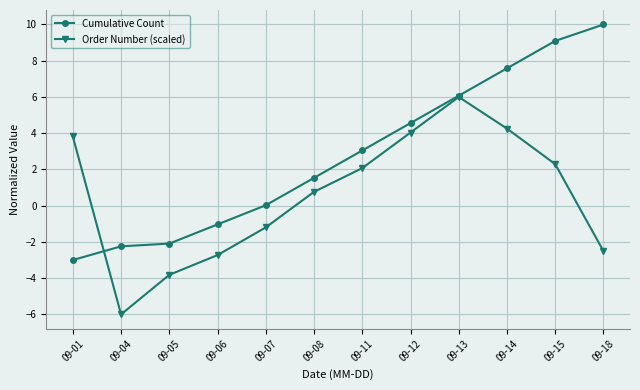

What are all the series names shown in the legend?

Cumulative Count, Order Number (scaled)